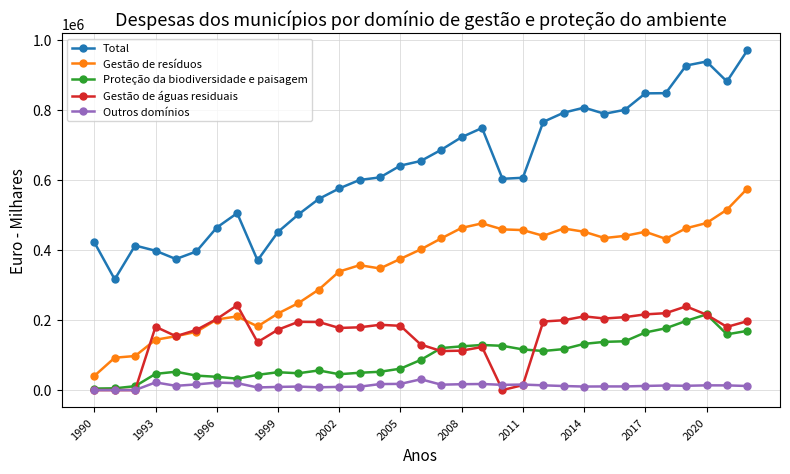

Which series has the largest total across all categories?

Total